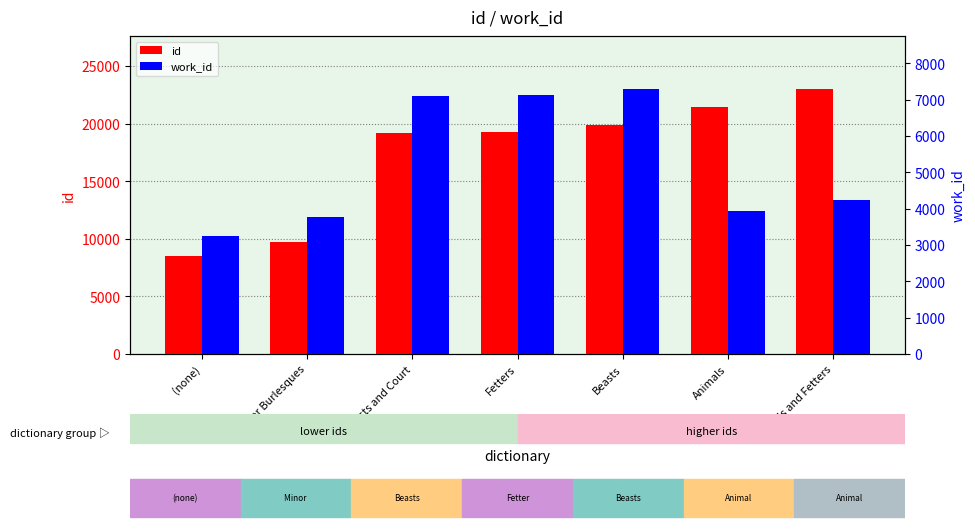

Which series changed the most between Beasts and Court and Animals and Fetters?

id